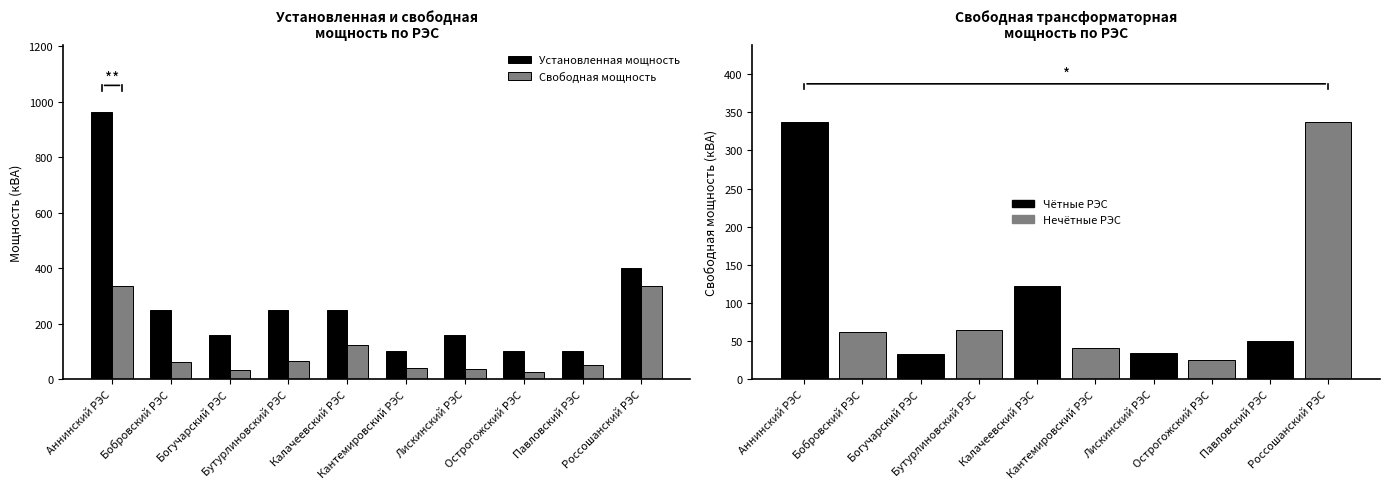

How many distinct data groups are displayed?

2